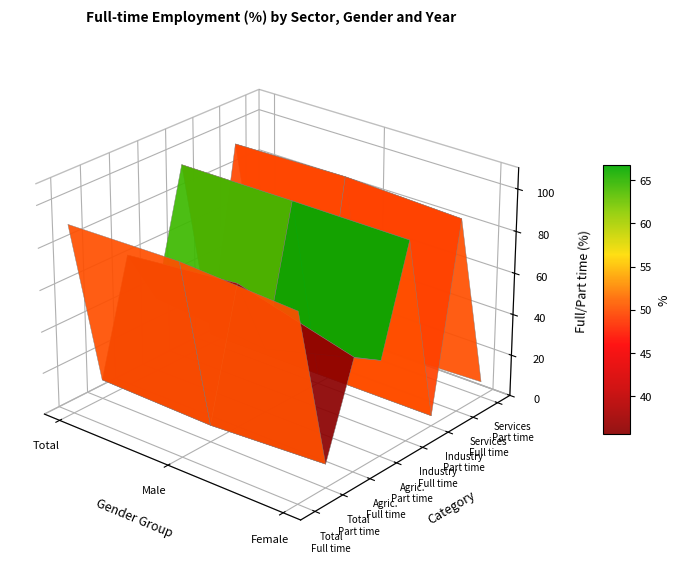

Is the value of Ukupno / Total at 0 greater than the value of Muški / Male at 0?

No